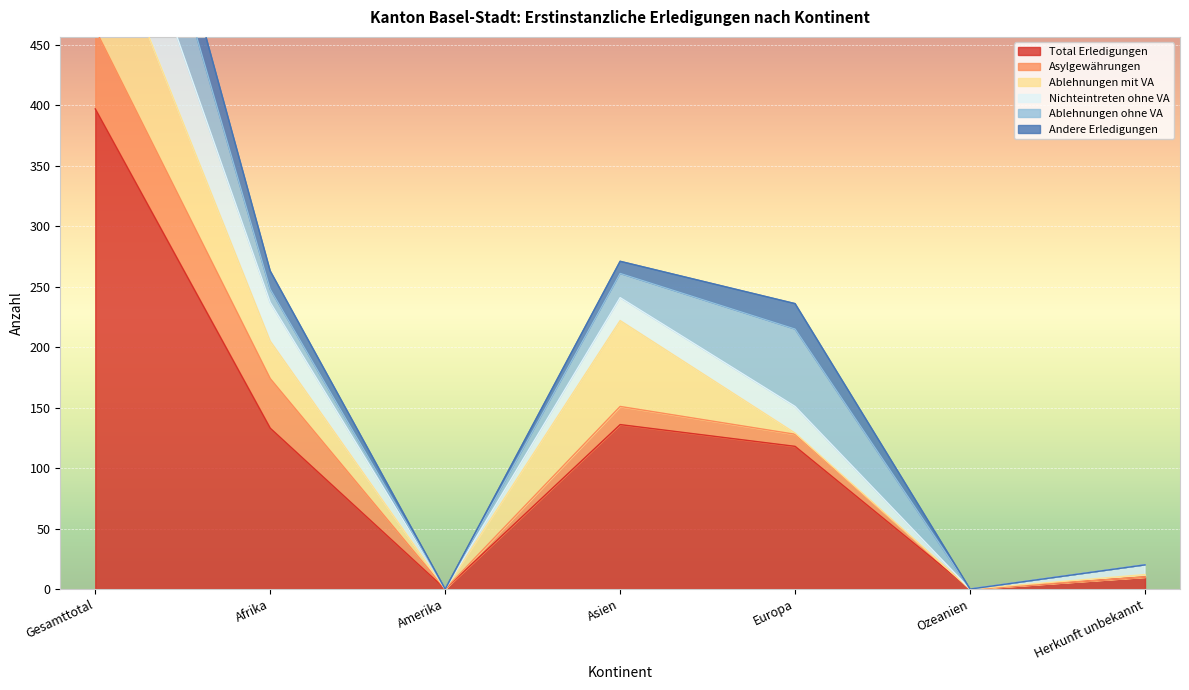

What is the label of the 4th point from the right?

Asien